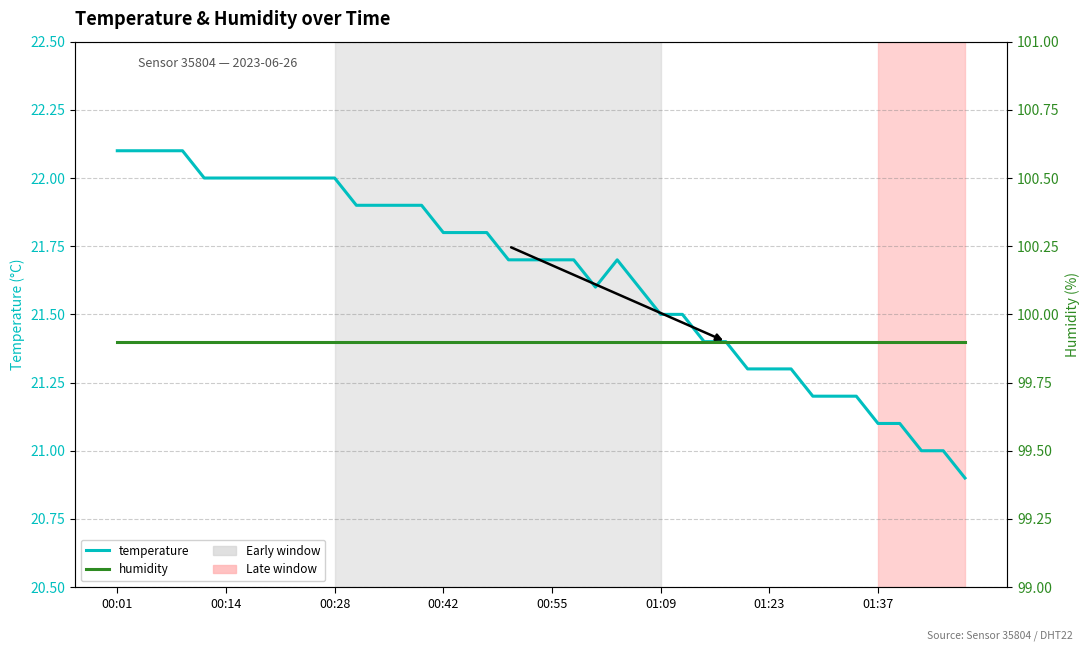

Which series has the largest total across all categories?

humidity